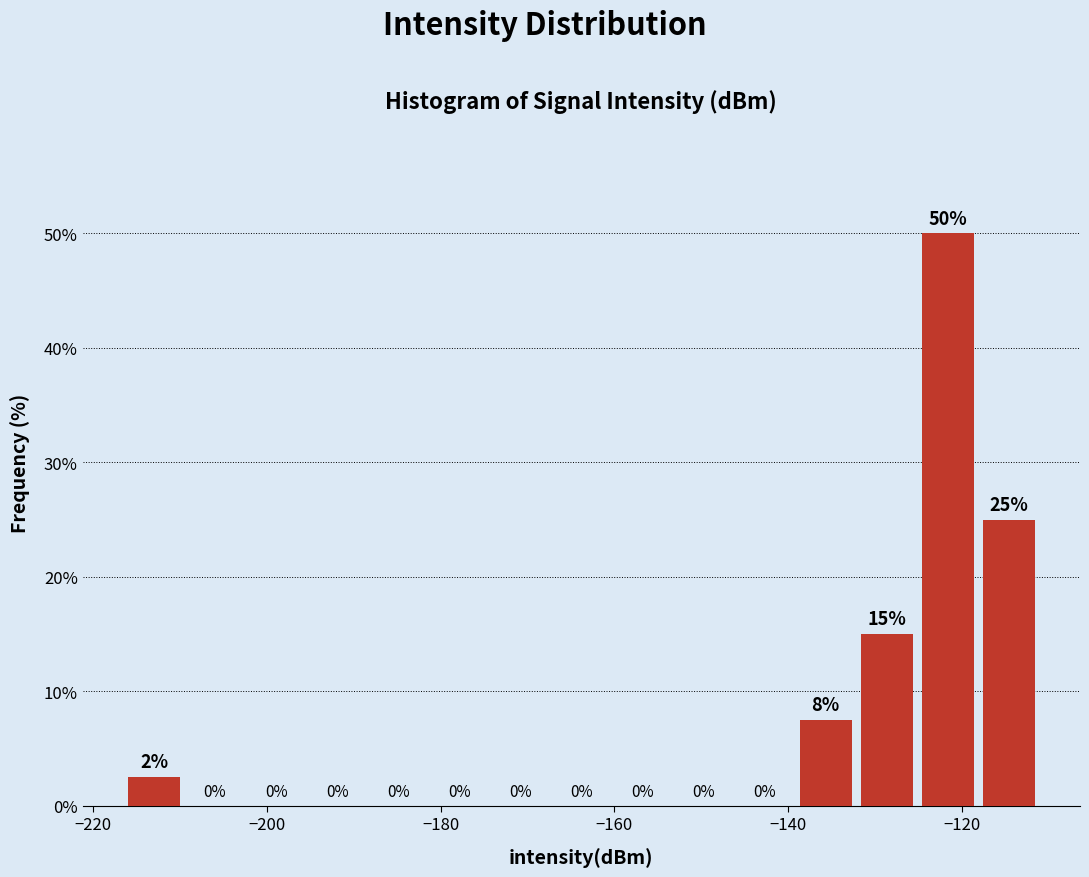

Around what value on the x-axis is the tallest bar? Give the approximate position of its centre, as read against the axis.

-122